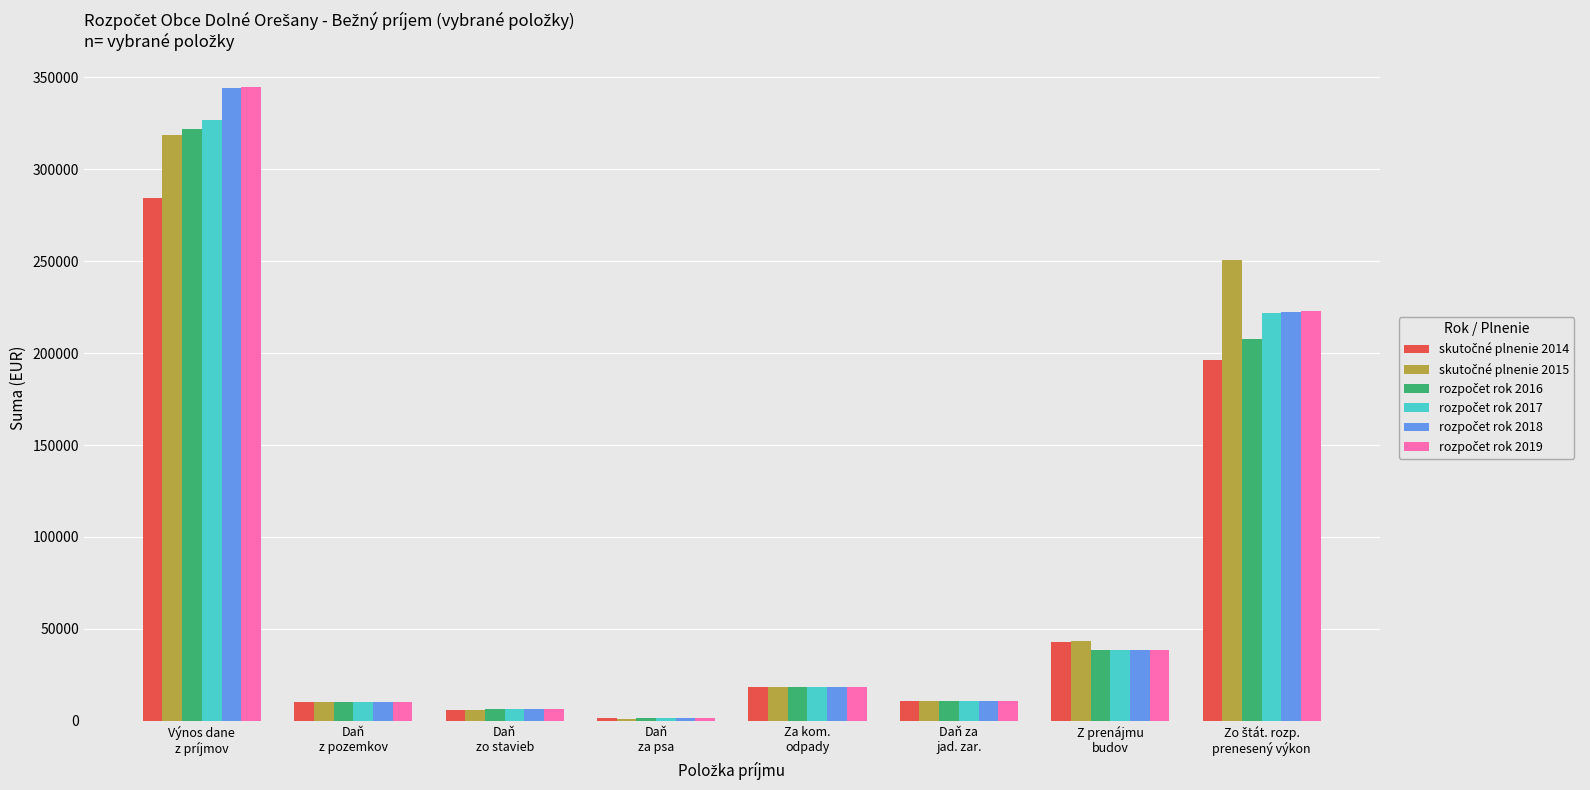

At which category does the chart reach its peak across all series?

Výnos dane
z príjmov